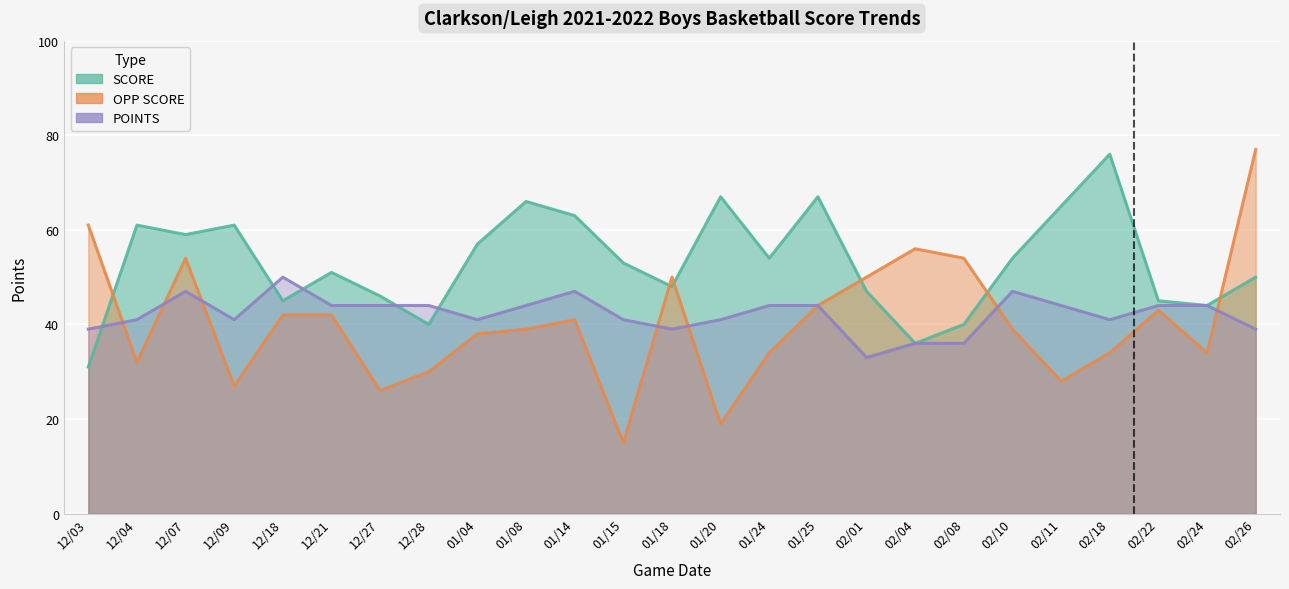

Is it true that POINTS equals 68 at 02/24?

False